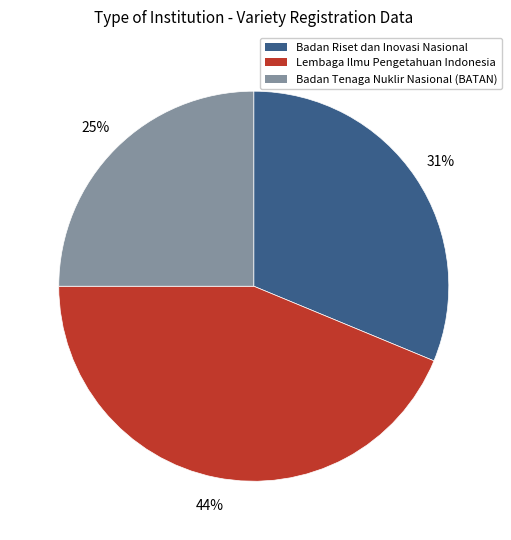

To the nearest percent, what portion does Lembaga Ilmu Pengetahuan Indonesia represent?

44%